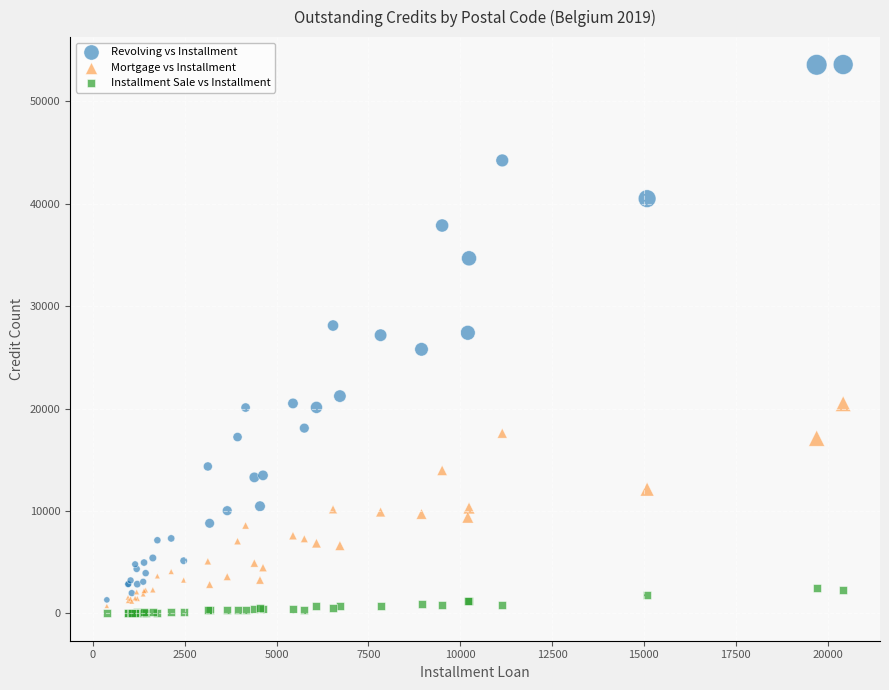

What are all the series names shown in the legend?

Revolving vs Installment, Mortgage vs Installment, Installment Sale vs Installment